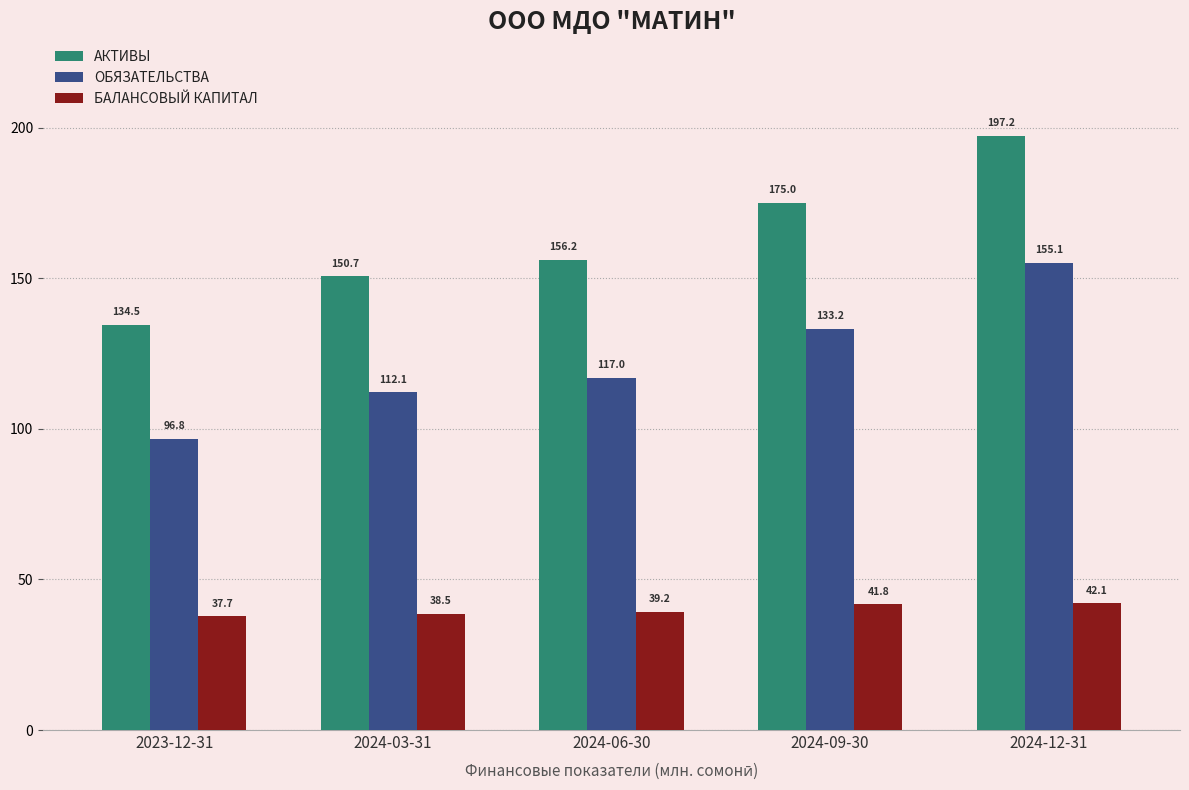

Are the bars grouped side by side (vs. stacked)?

Yes